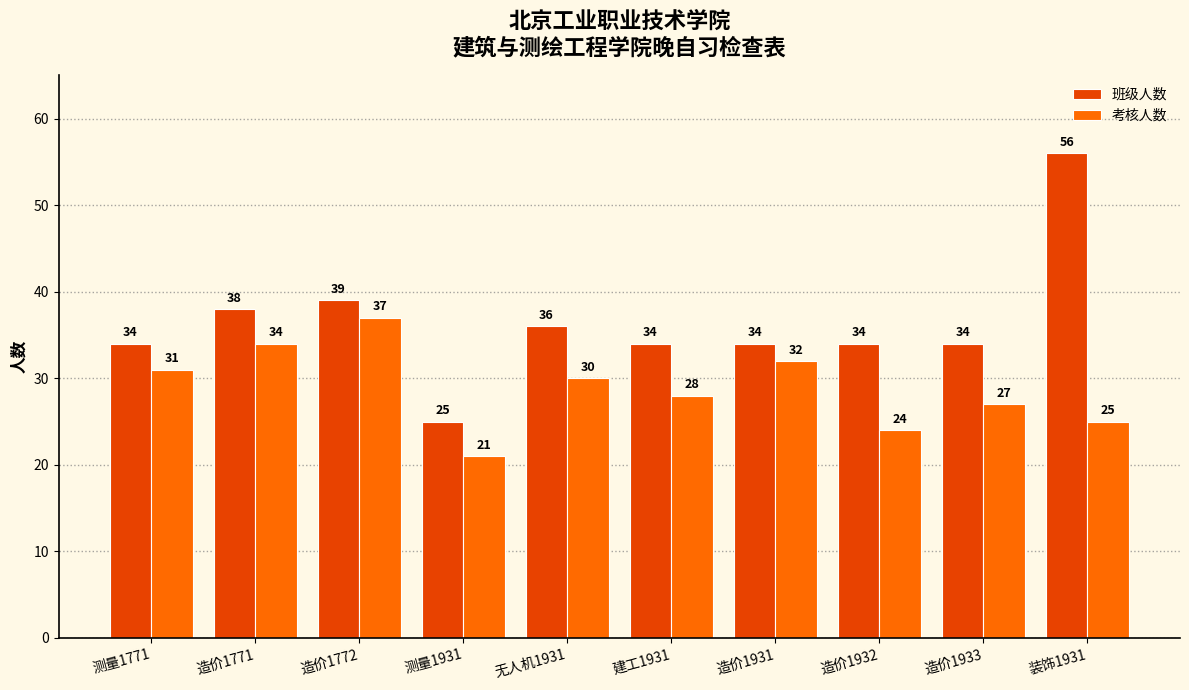

What is the label of the 9th bar from the right?

造价1771